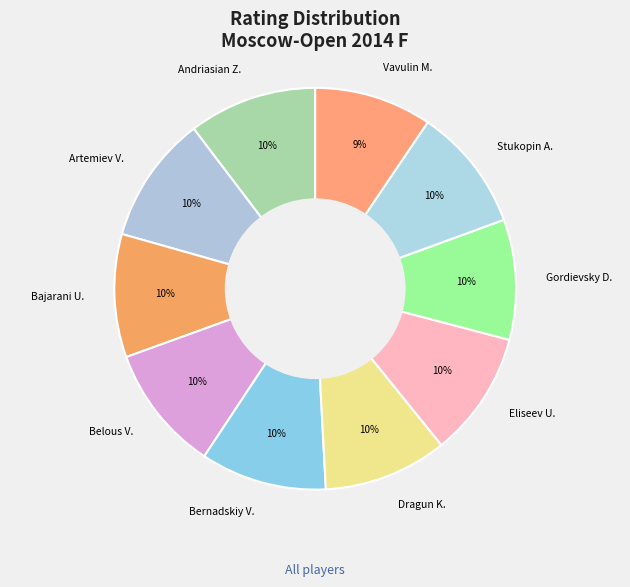

Is the sum of Gordievsky D. and Vavulin M. greater than half?

No